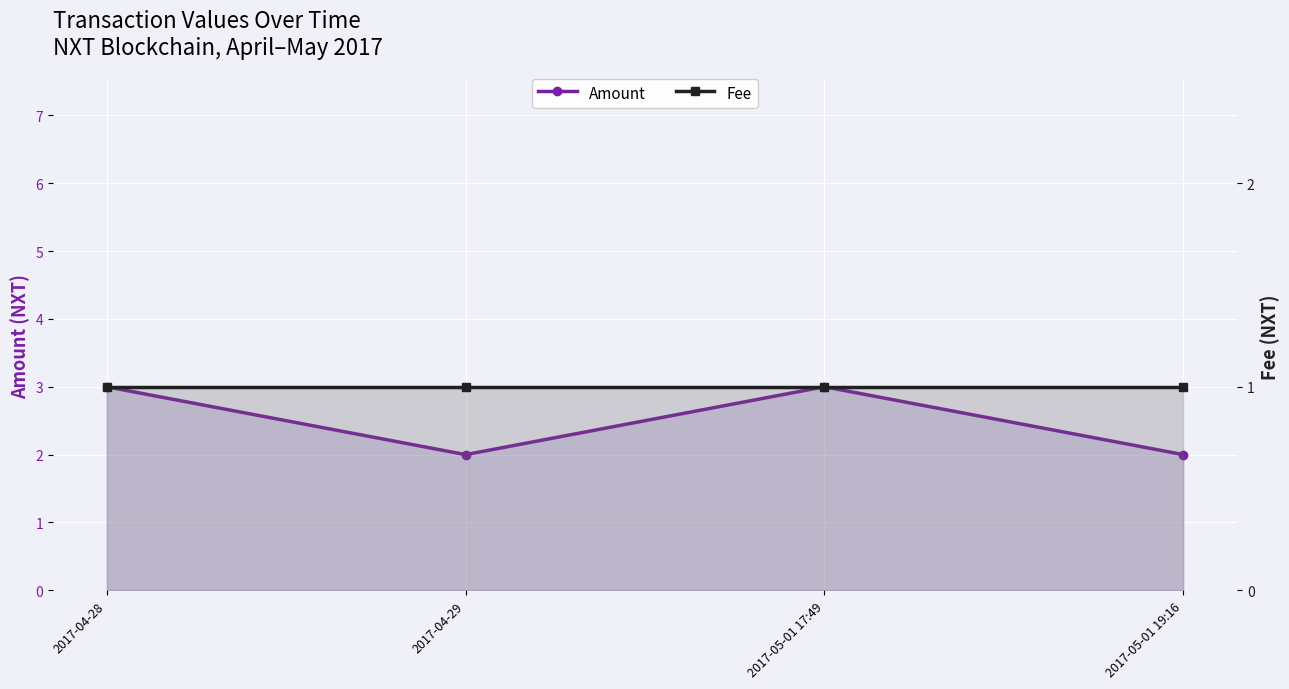

The value of Amount at 2017-04-29 is 3. True or false?

False